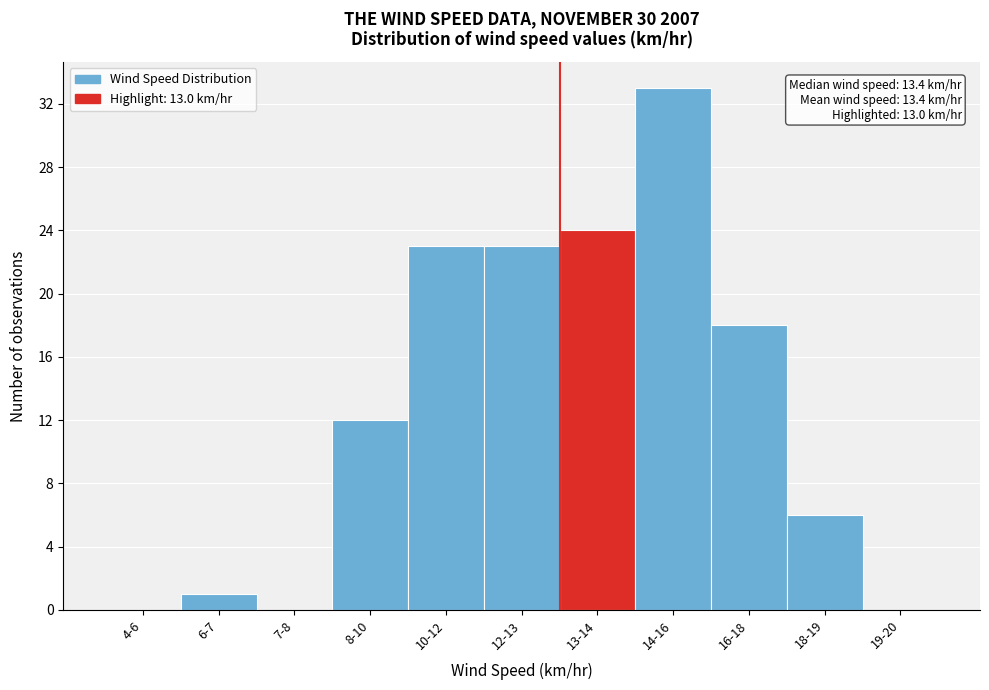

Reading left to right, list all the values displayed in this chart.

4-6=0	6-7=1	7-8=0	8-10=12	10-12=23	12-13=23	13-14=24	14-16=33	16-18=18	18-19=6	19-20=0